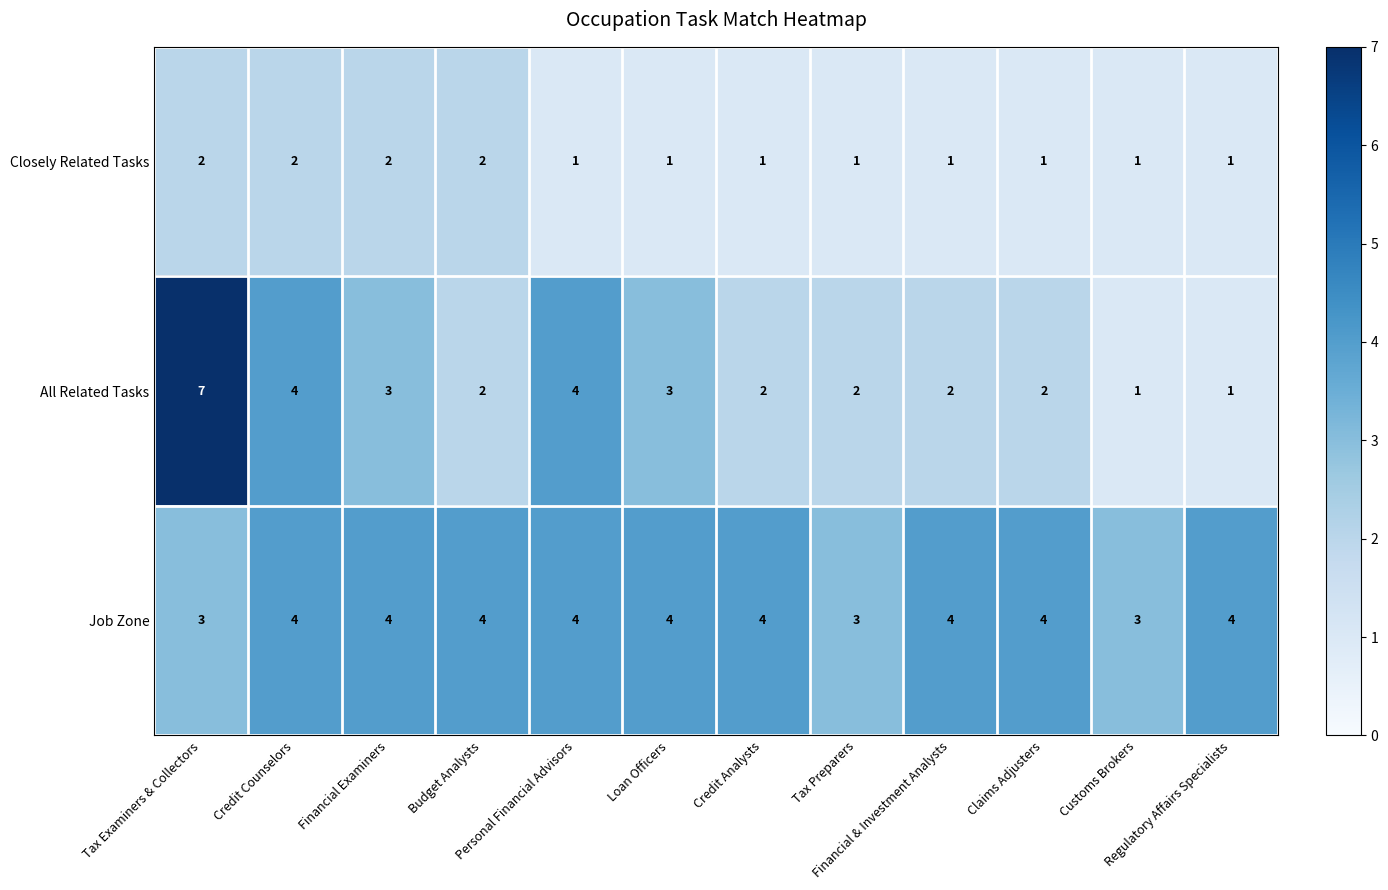

What is the maximum value for All Related Tasks?

7